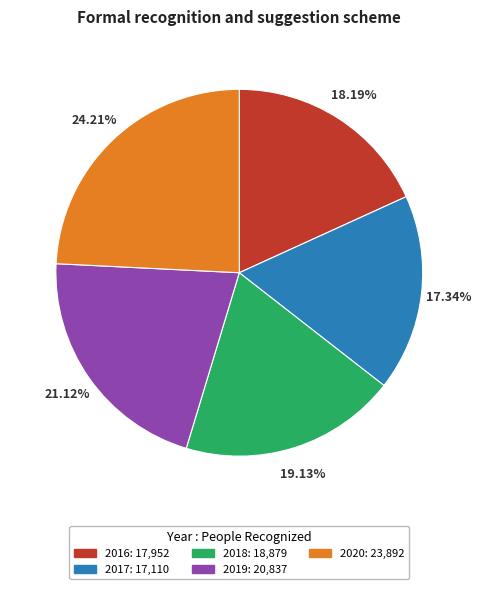

Rank the categories by value from highest to lowest.

2020, 2019, 2018, 2016, 2017